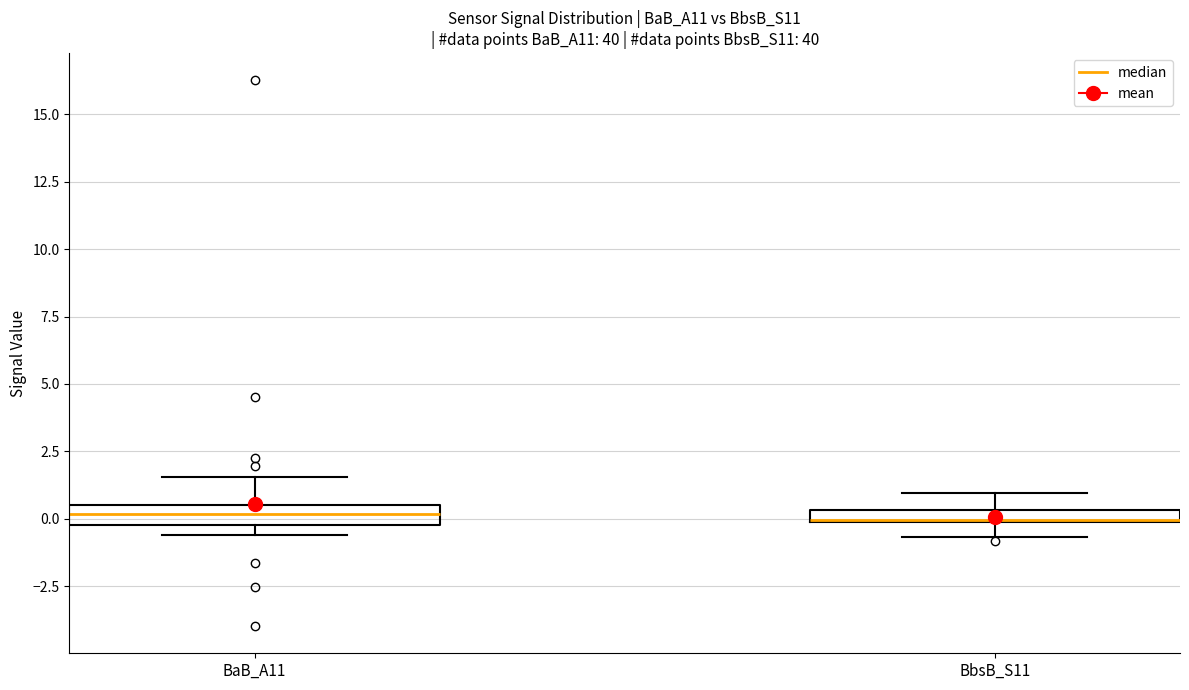

Where is the upper edge of the box for BbsB_S11 on the y-axis? The values are not printed on the chart, so give them approximately, as read against the axis.

0.5